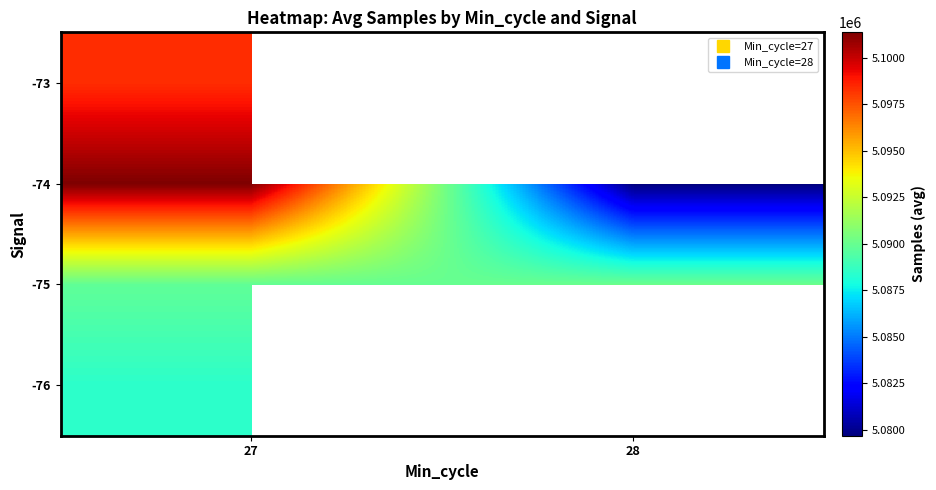

At how many categories does at least one series exceed 5079695?

2